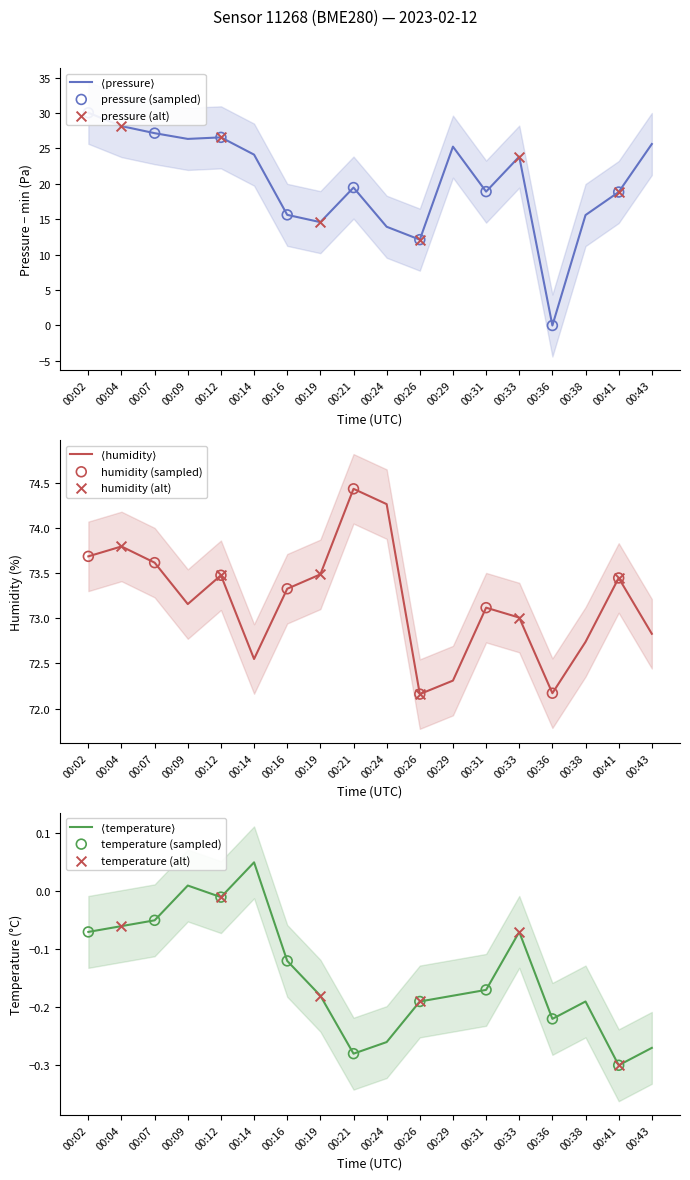

At which category is the sum across all series the highest?

00:02